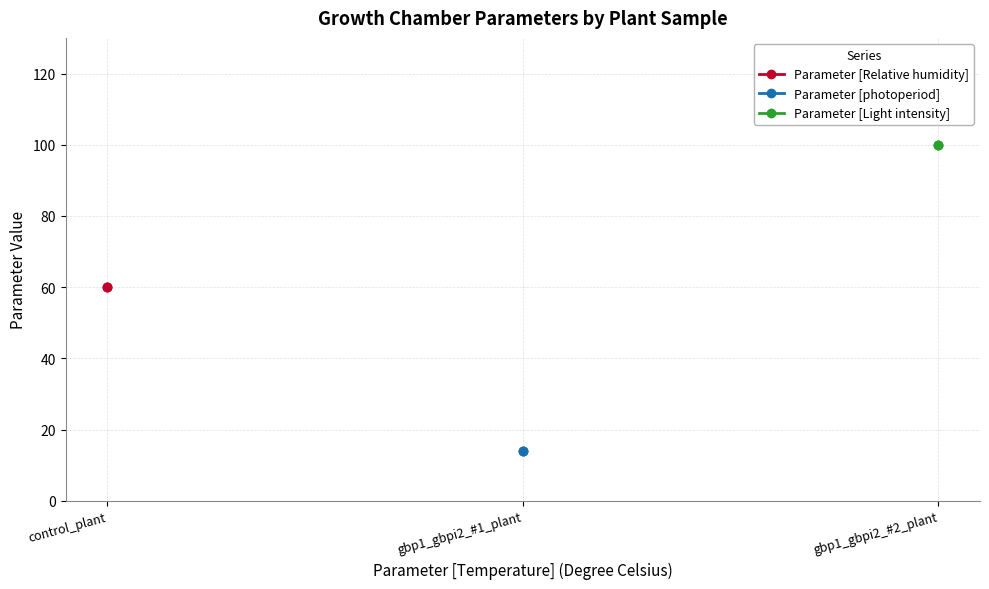

Which series has the largest total across all categories?

Parameter [Light intensity]